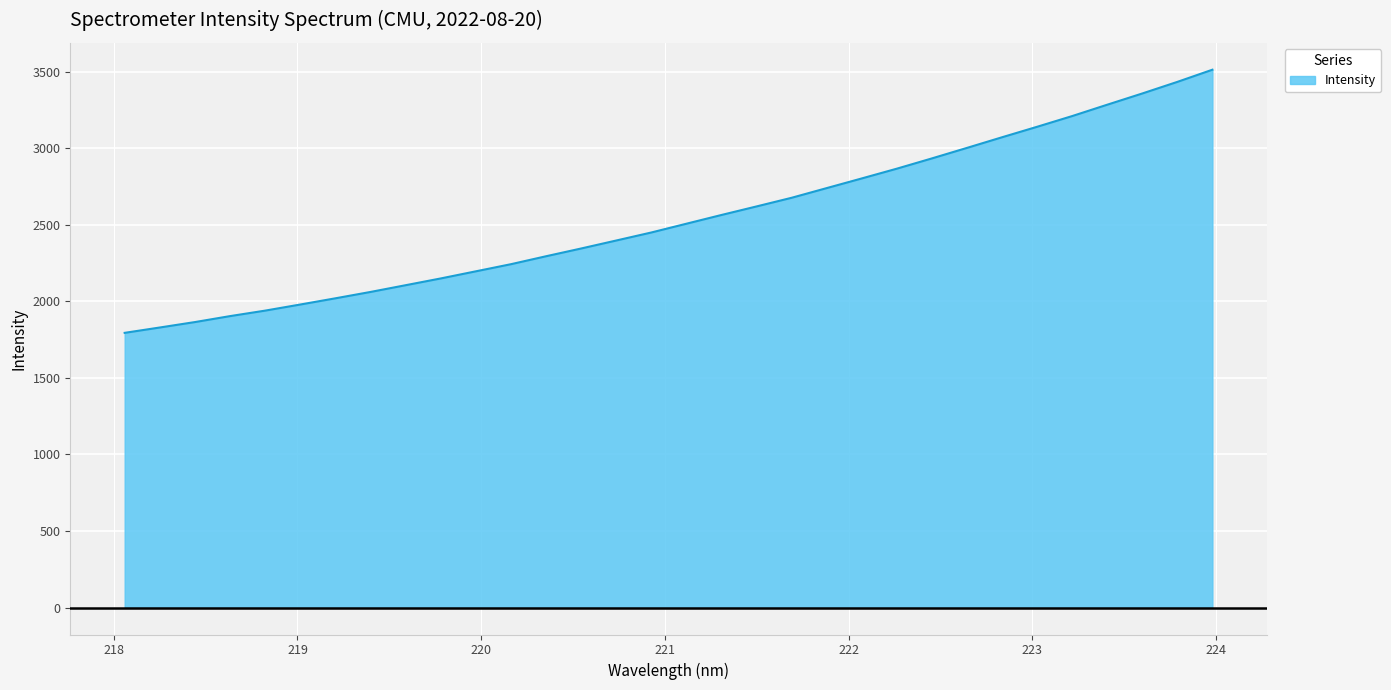

What is the maximum value shown in the chart?

3511.9